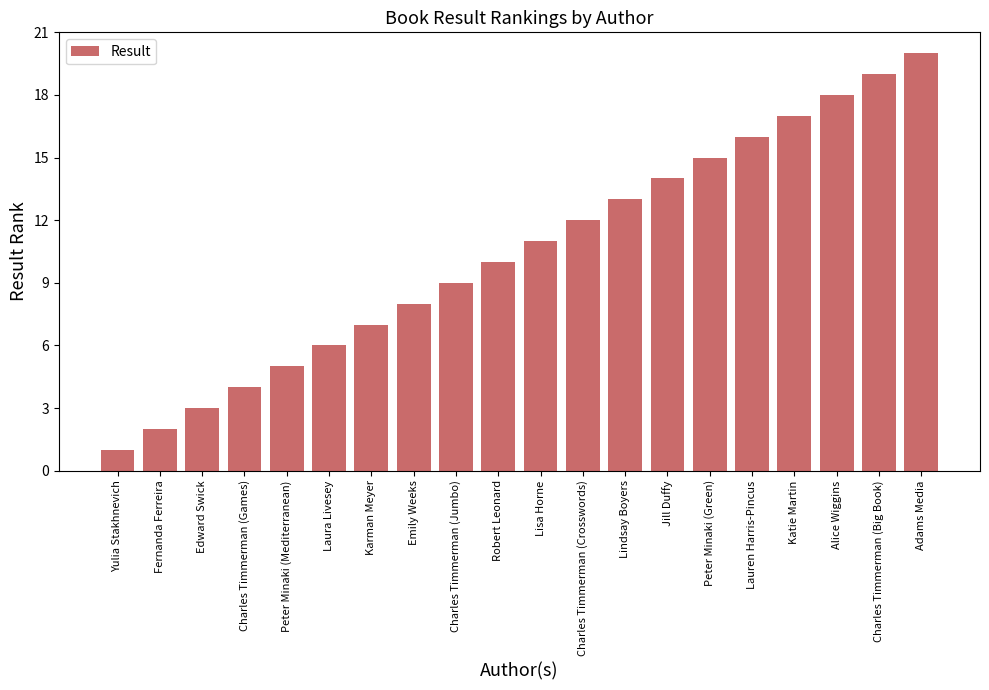

Are the bars grouped side by side (vs. stacked)?

No